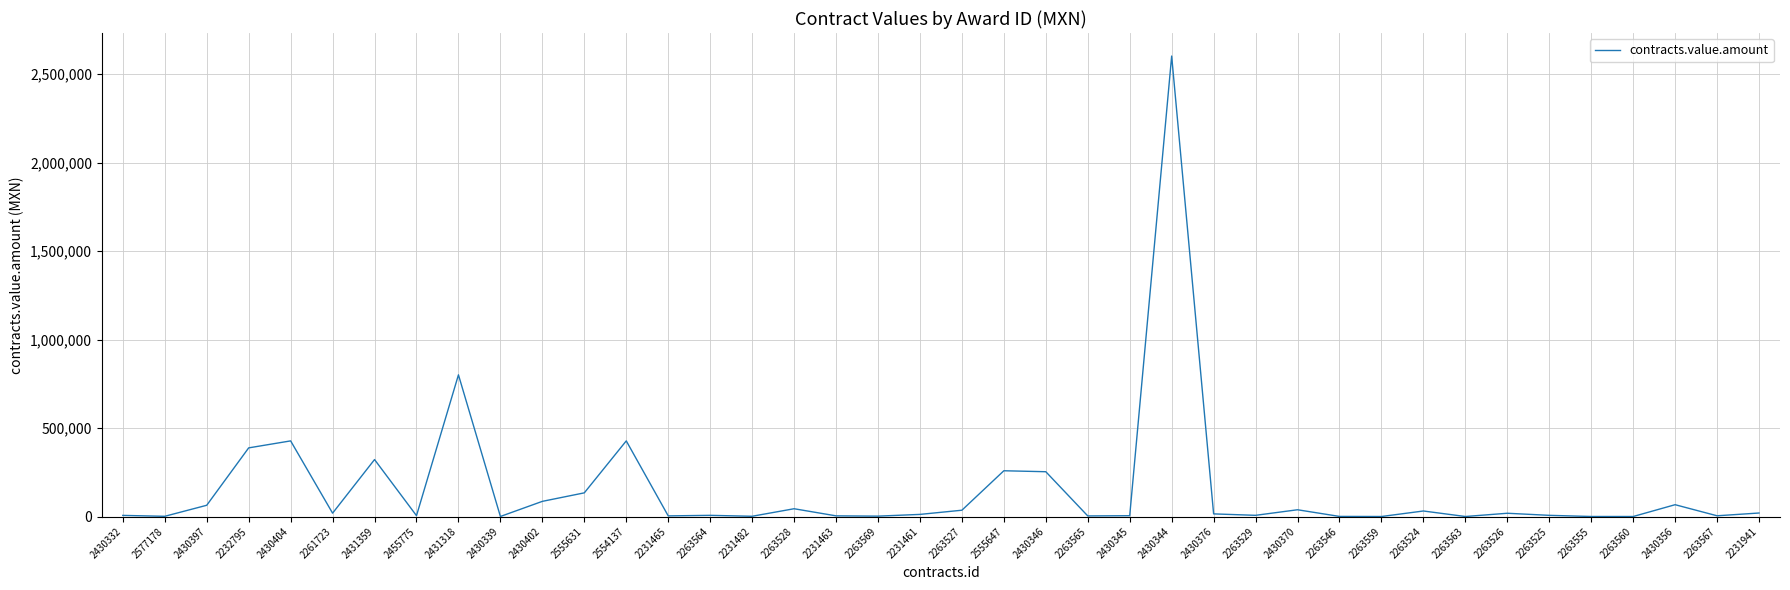

The value at 2430402 is 85690.0. True or false?

True